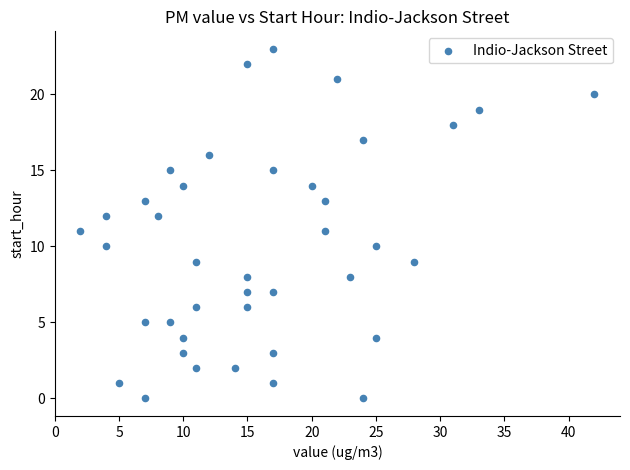

What is the range of X values (max minus min)?

40